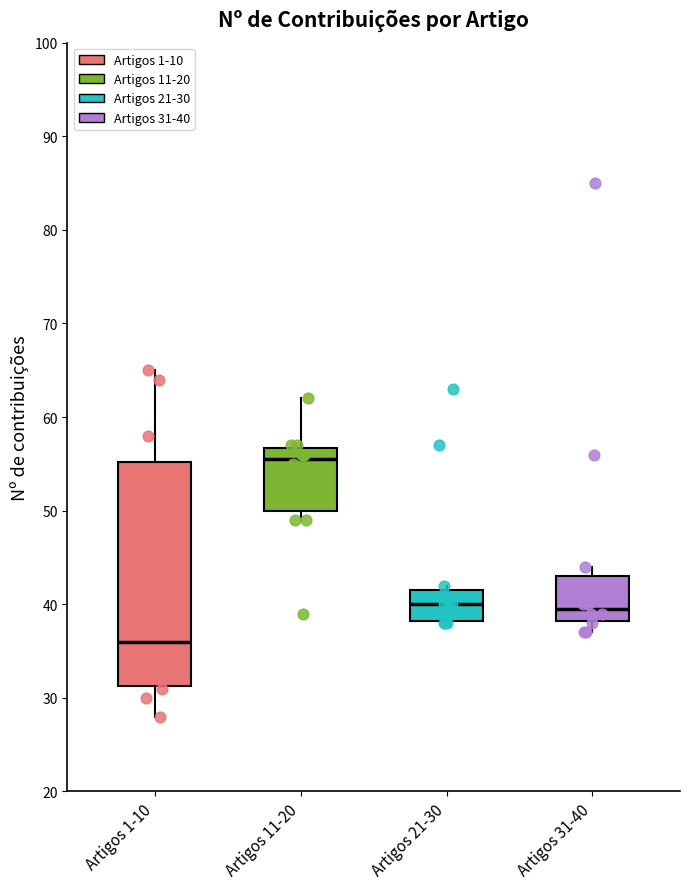

Reading left to right, read every box against the y-axis: the position of its median line, the range the box covers, and the ends of its whiskers. The values are not printed on the chart, so give them approximately, as read against the axis.

Artigos 1-10: median 36, box 31 to 55, whiskers 28 to 65
Artigos 11-20: median 56, box 50 to 57, whiskers 49 to 62
Artigos 21-30: median 40, box 38 to 42, whiskers 38 to 42 (just above the box's upper edge)
Artigos 31-40: median 40, box 38 to 43, whiskers 37 to 44